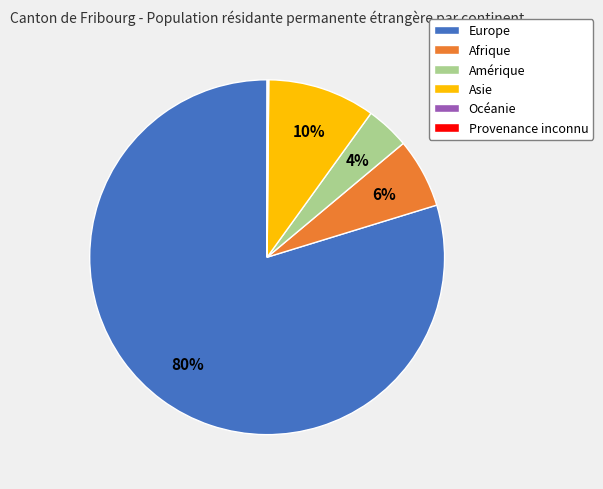

To the nearest percent, what is the difference between the largest and smallest slice percentages?

80%